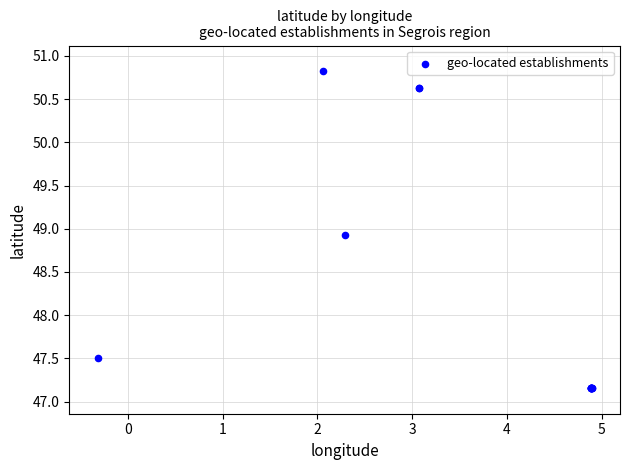

What Y value in the scatter plot is closest to 48?

47.5